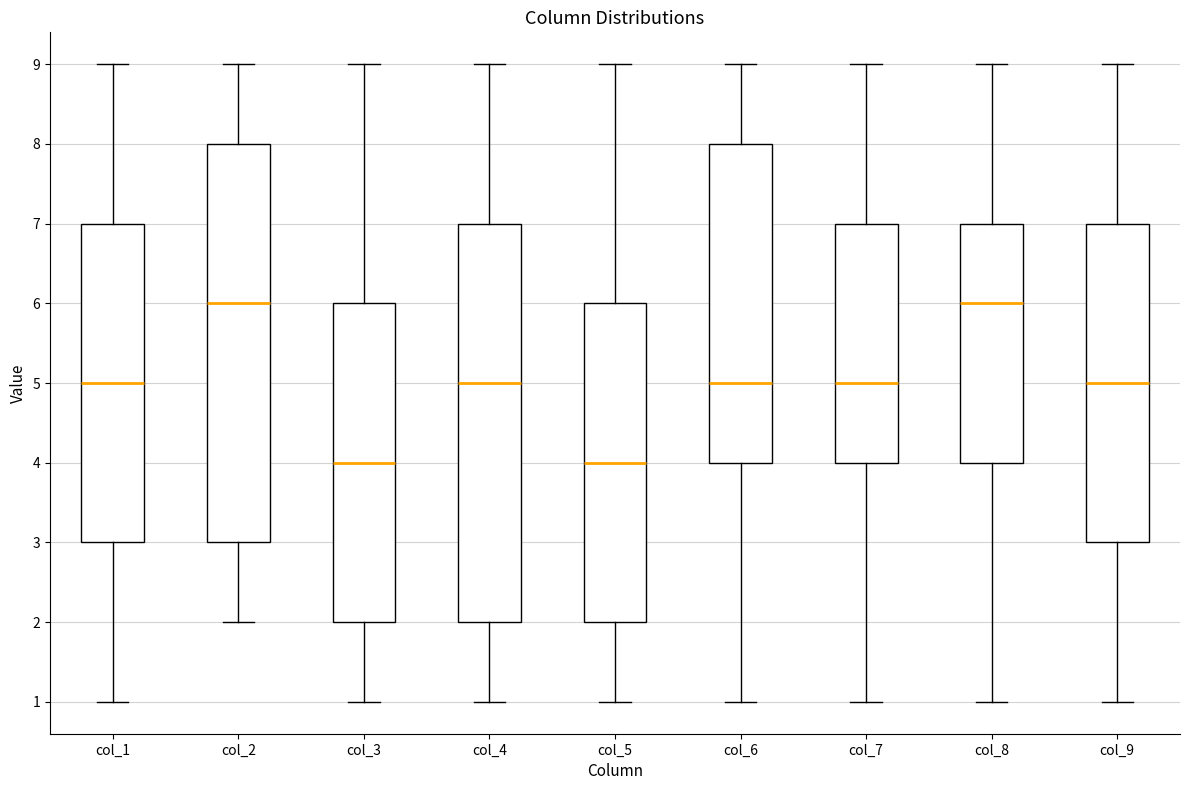

Where does the lower whisker of the box for col_9 end on the y-axis? The values are not printed on the chart, so give them approximately, as read against the axis.

1